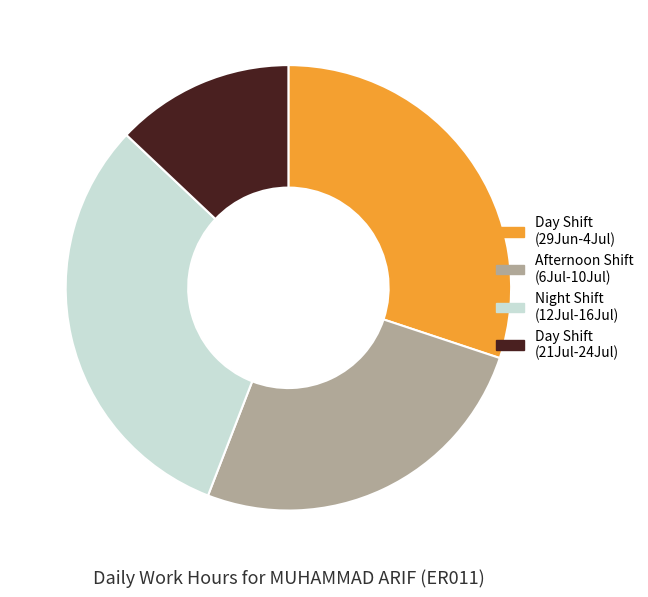

Combined, do Afternoon Shift (6Jul-10Jul) and Day Shift (21Jul-24Jul) account for over 50%?

No